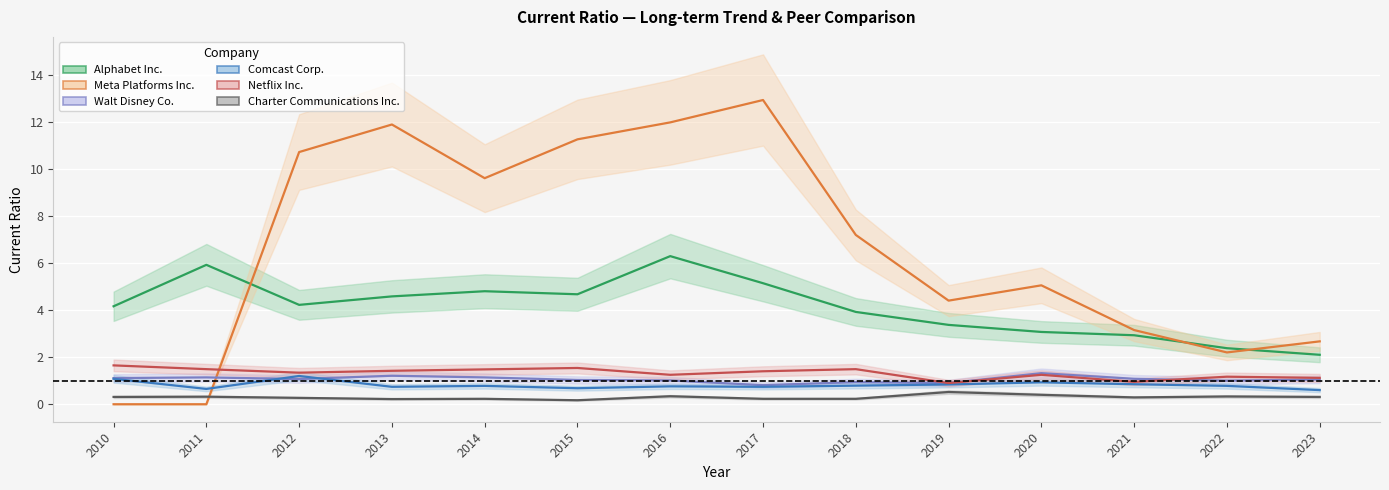

List the labels in order of Walt Disney Co. value, smallest first.

2017, 2019, 2018, 2022, 2016, 2015, 2023, 2012, 2021, 2010, 2014, 2011, 2013, 2020